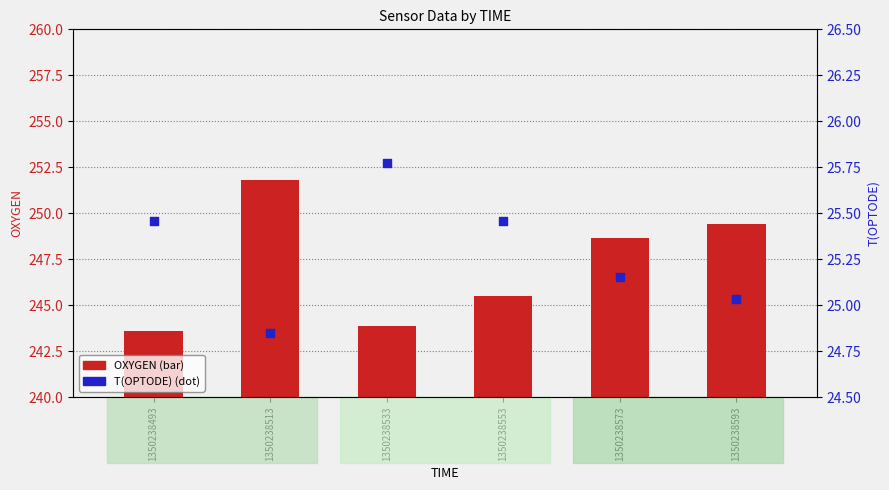

Which series has the largest Y range (max minus min)?

OXYGEN